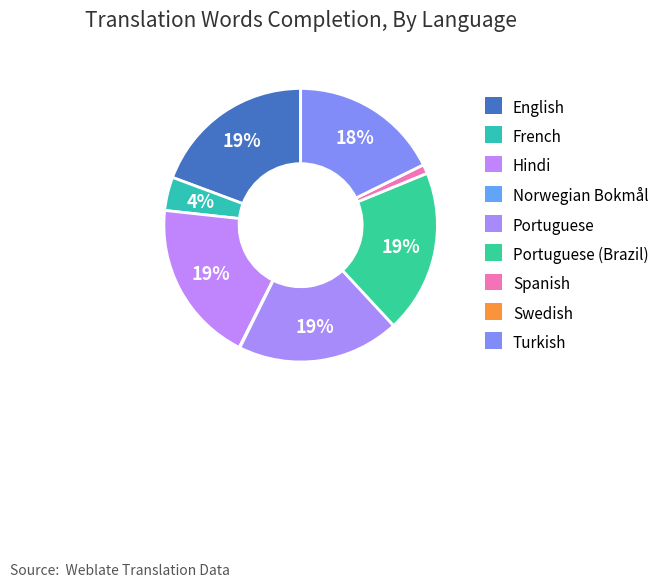

Which slice is the smallest?

Swedish